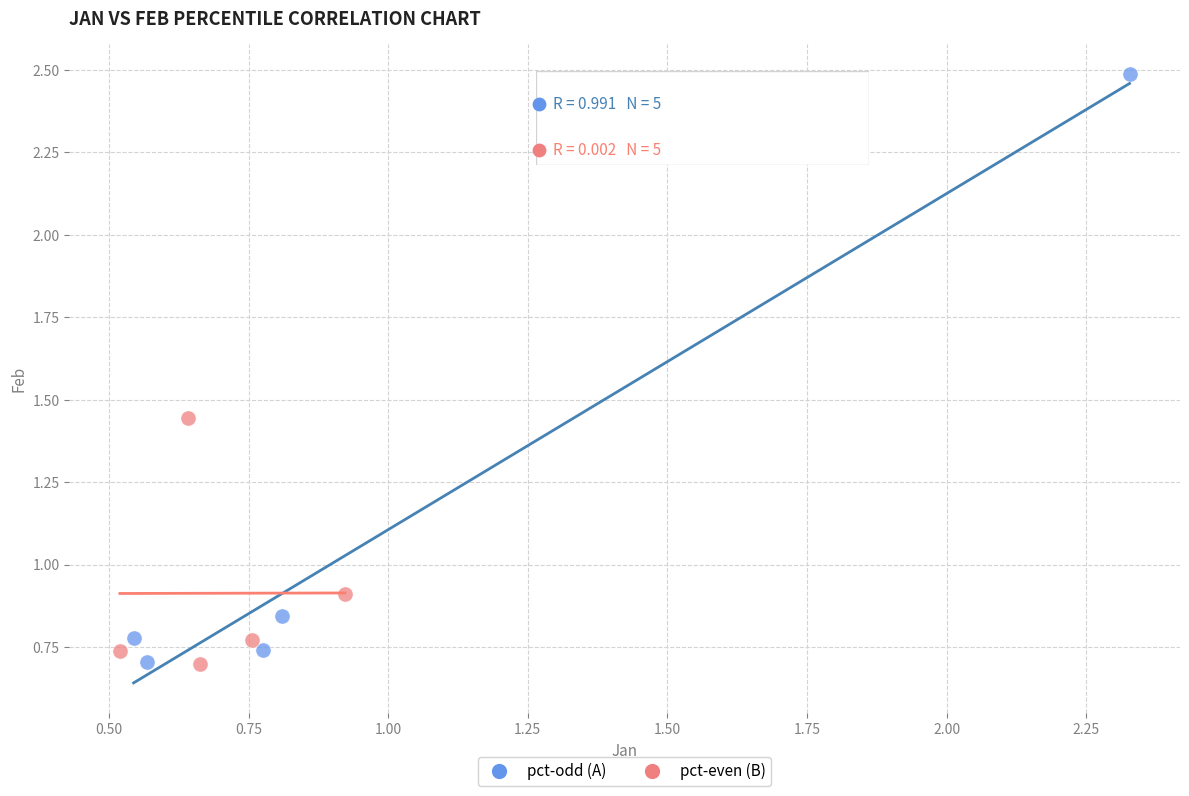

Which series contains the highest Y value?

pct-odd (A)